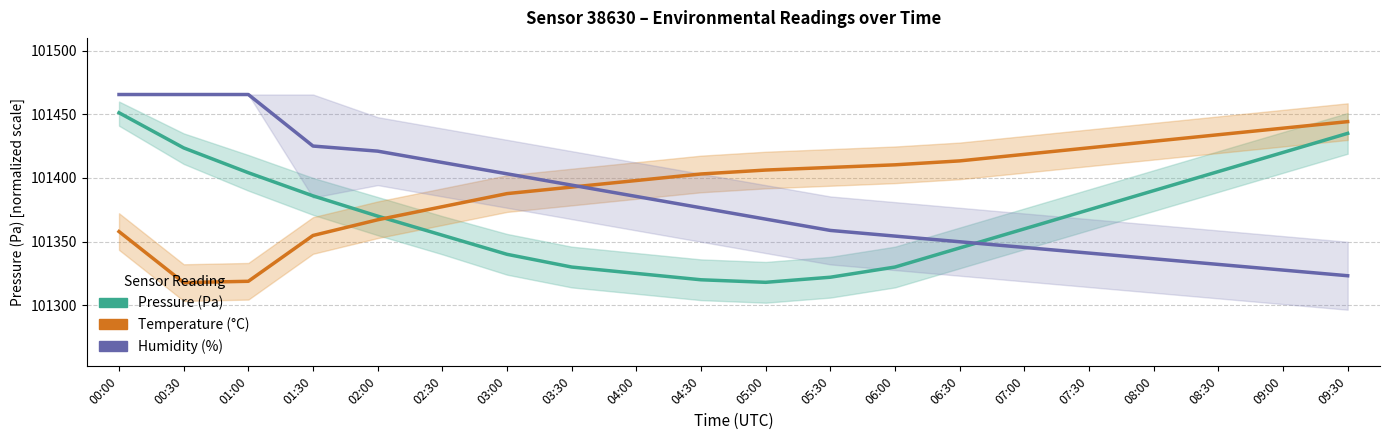

Where is the first local minimum for Pressure (Pa)?

05:00